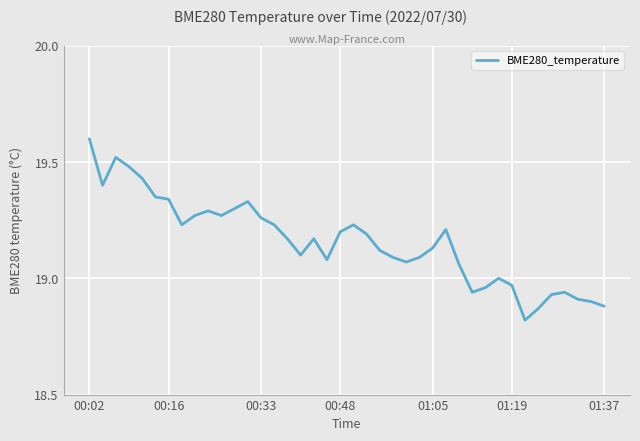

What is the maximum value shown in the chart?

19.6